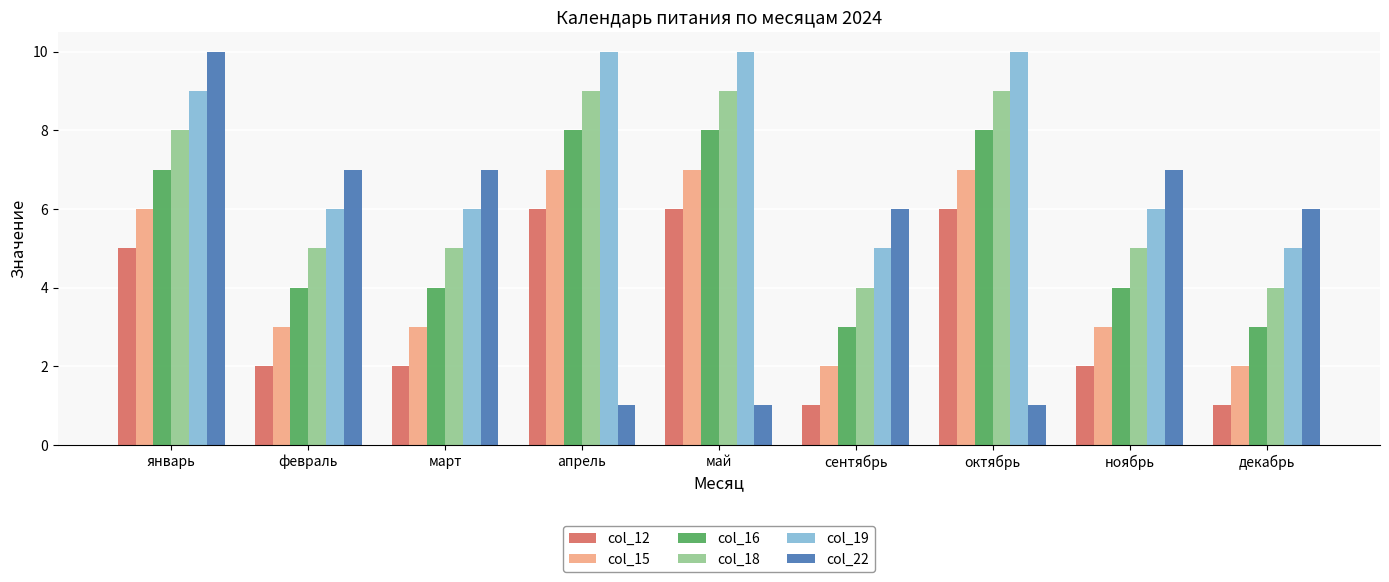

True or false: col_19 has a value of 6 at февраль.

True